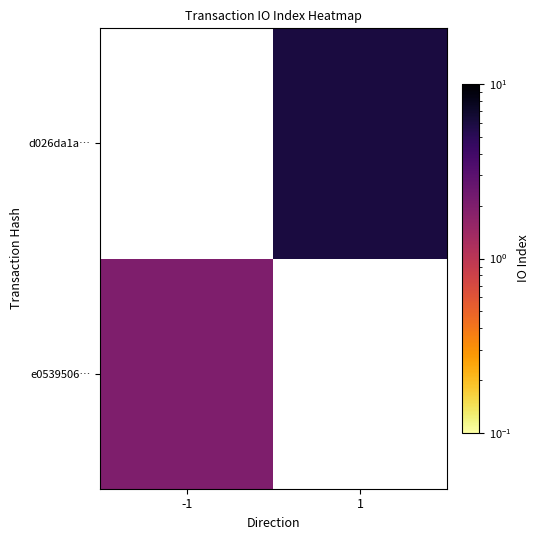

The d026da1a… series shows 9.7 at 1. True or false?

False